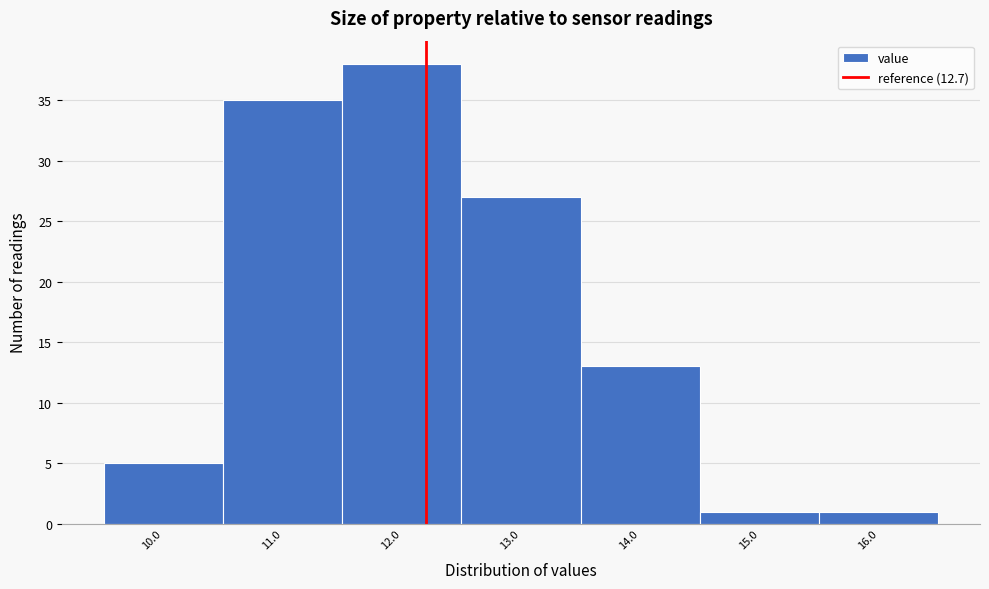

Reading left to right, what are all the values shown in this chart?

5	35	38	27	13	1	1